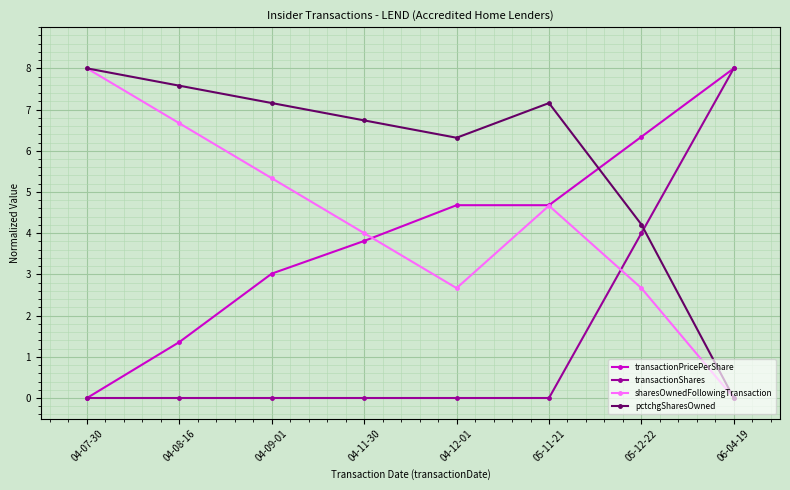

What is the spread (max minus min) of values at 04-08-16?

7.6